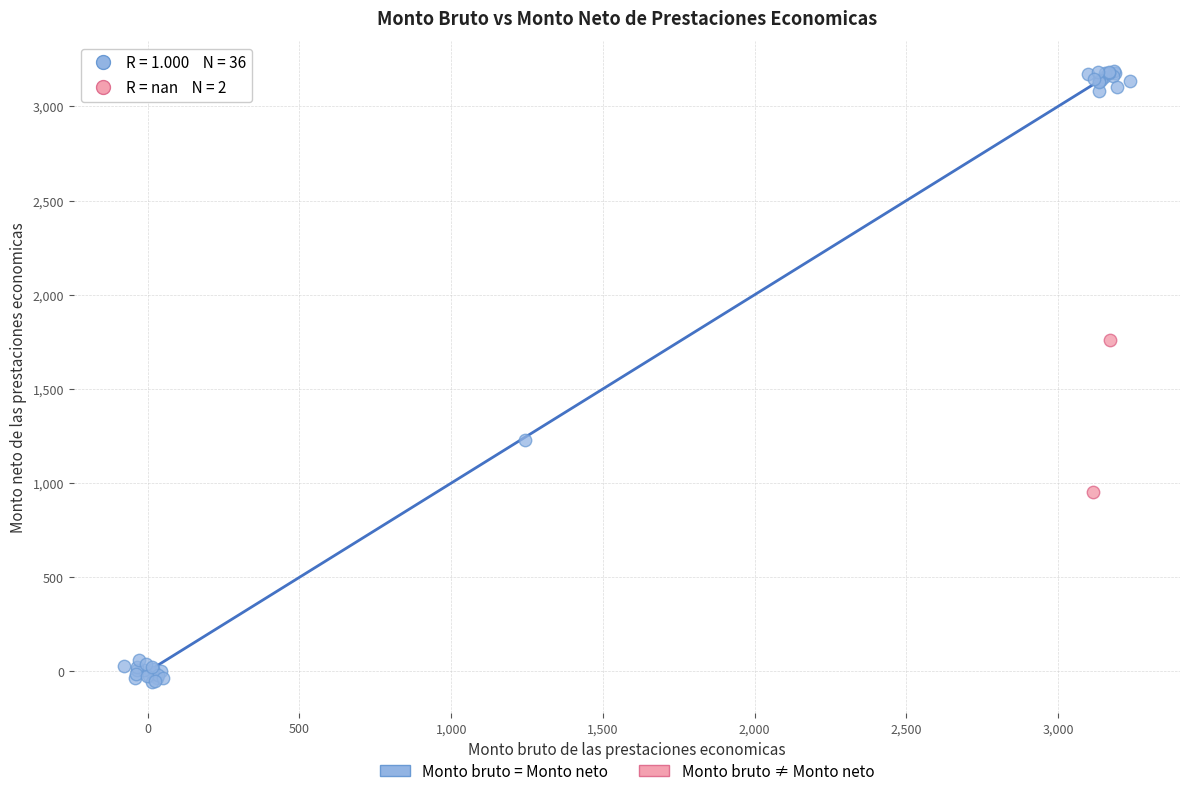

What are all the series names shown in the legend?

Monto bruto = Monto neto, Monto bruto ≠ Monto neto